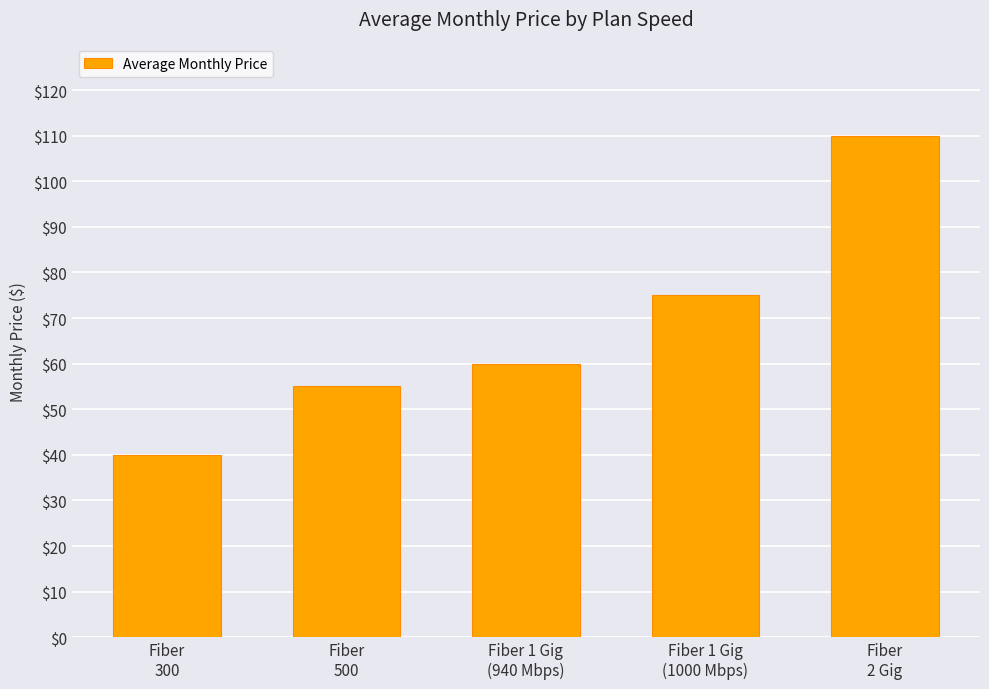

What is the difference between the values at Fiber 1 Gig
(940 Mbps) and Fiber
2 Gig?

50